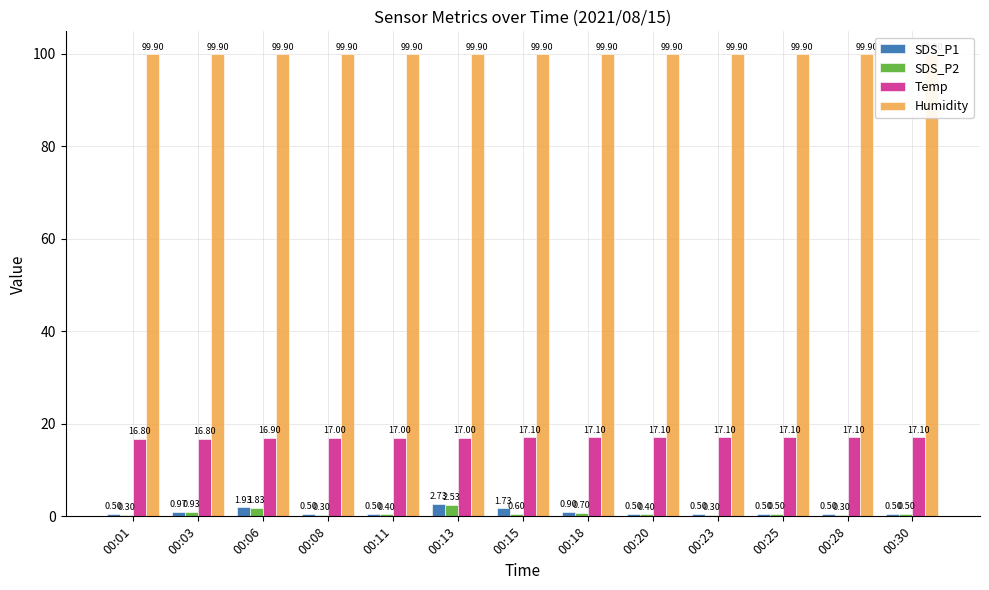

What is the difference between the highest and lowest values at 00:06?

98.1